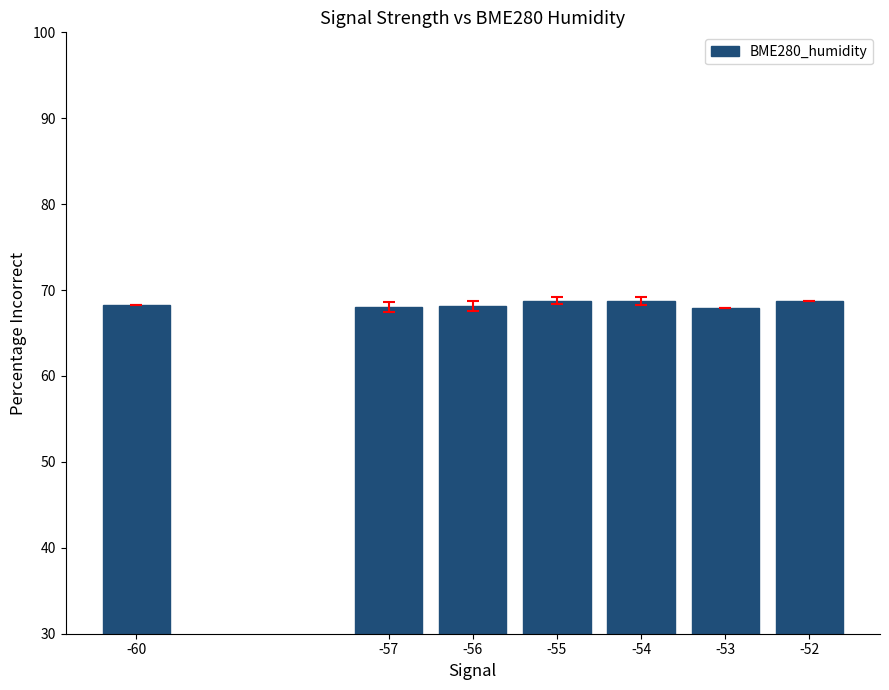

What is the change in value from -57 to -52?

+0.7